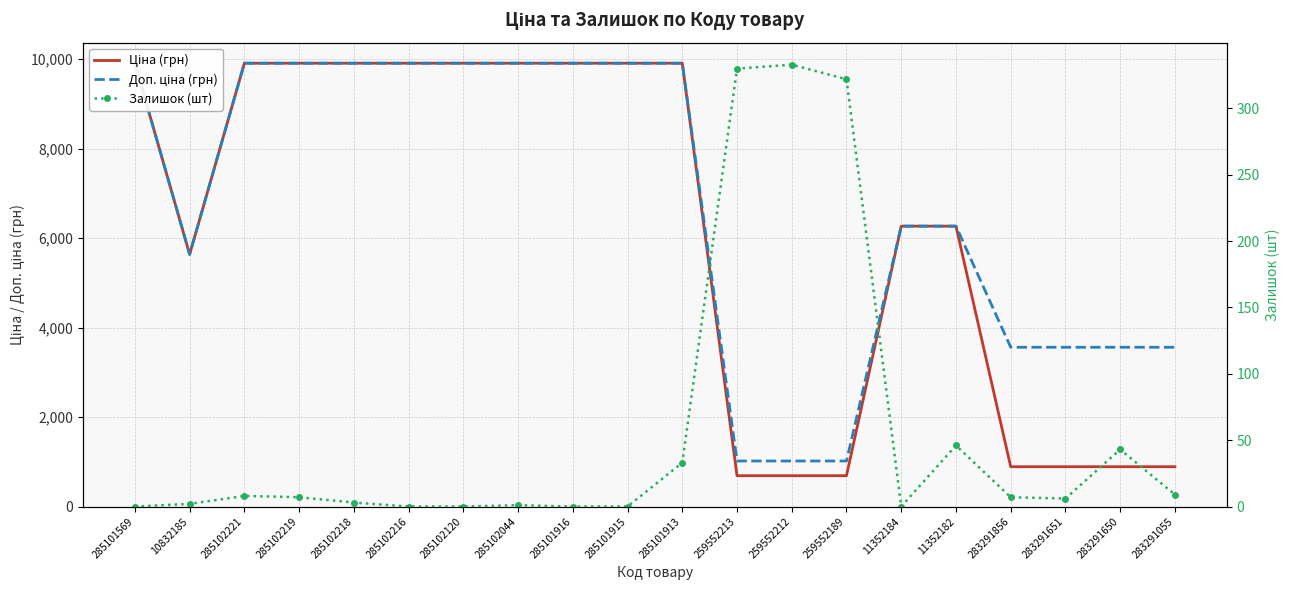

Reading left to right, what are all the values shown in this chart?

Ціна (грн): 9908.5	5636.0	9908.5	9908.5	9908.5	9908.5	9908.5	9908.5	9908.5	9908.5	9908.5	689.1	689.1	689.1	6266.7	6266.7	889.9	889.9	889.9	889.9
Доп. ціна (грн): 9908.5	5636.0	9908.5	9908.5	9908.5	9908.5	9908.5	9908.5	9908.5	9908.5	9908.5	1017.8	1017.8	1017.8	6266.7	6266.7	3559.7	3559.7	3559.7	3559.7
Залишок (шт): 0.0	2.0	8.0	7.0	3.0	0.0	0.0	1.0	0.0	0.0	33.0	330.0	333.0	322.0	0.0	46.0	7.0	6.0	43.0	9.0